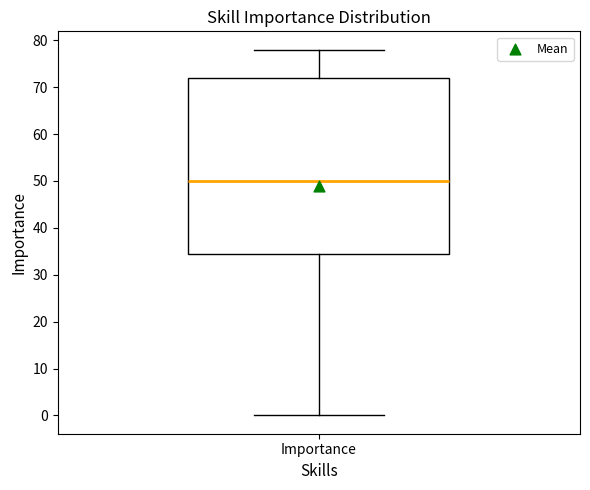

Transcribe this box plot: give where the median line is, the range the box spans, and where the two whiskers end, as read against the y-axis. The values are not printed on the chart, so give them approximately, as read against the axis.

median 50, box 35 to 72, whiskers 0 to 78